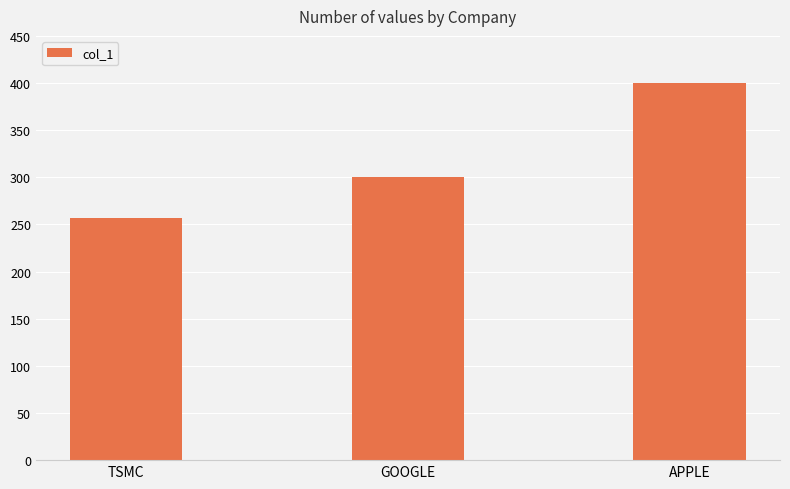

How many categories are shown in the chart?

3